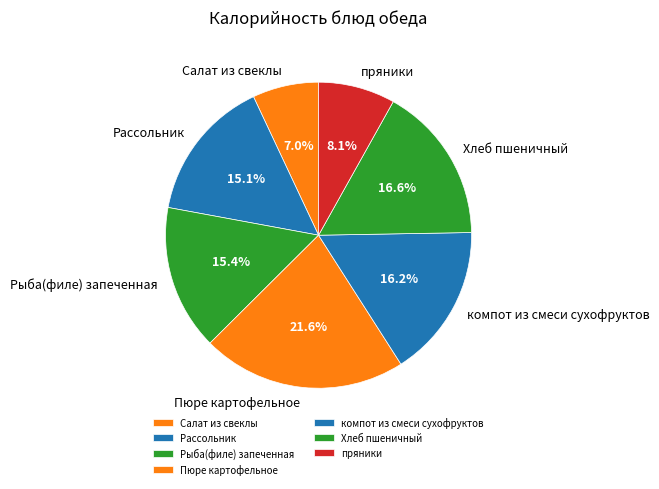

Which category has the biggest portion of the pie?

Пюре картофельное